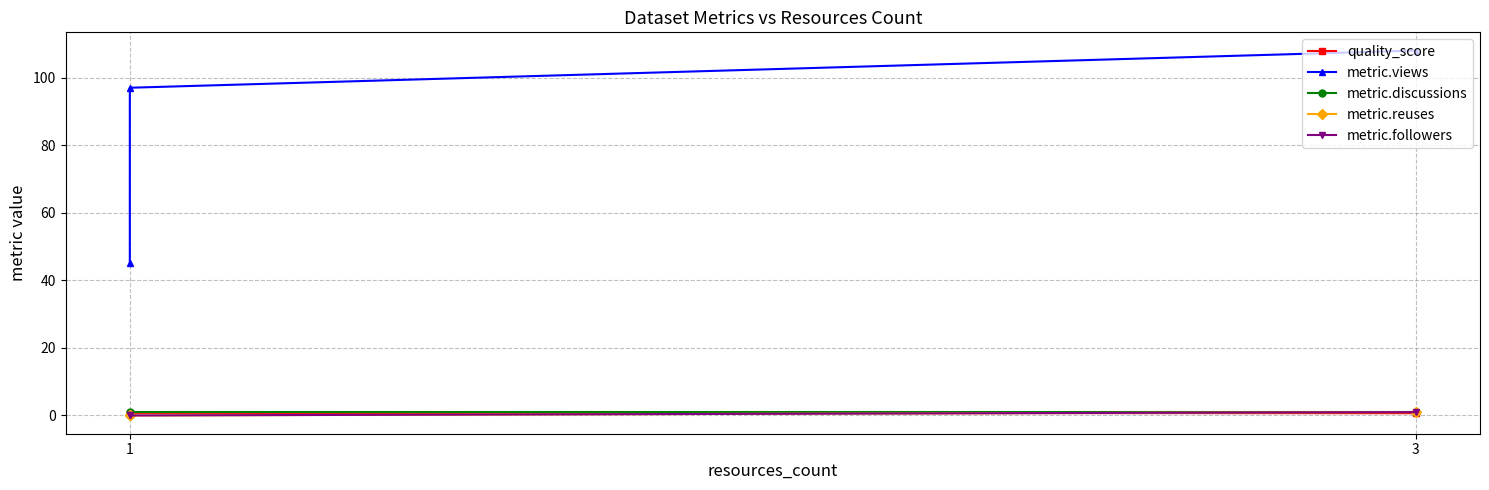

Read the metric.discussions value at 1.

1.0